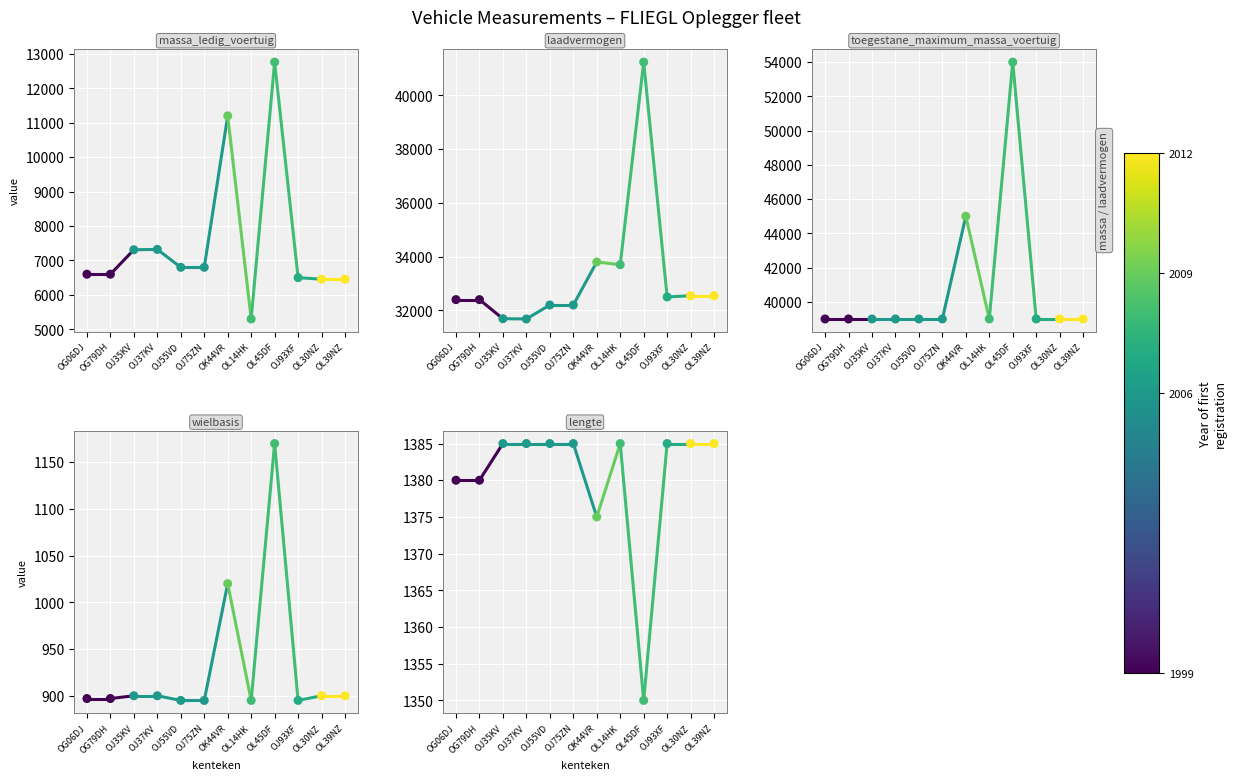

What is the total value across all series at OG79DH?

80277